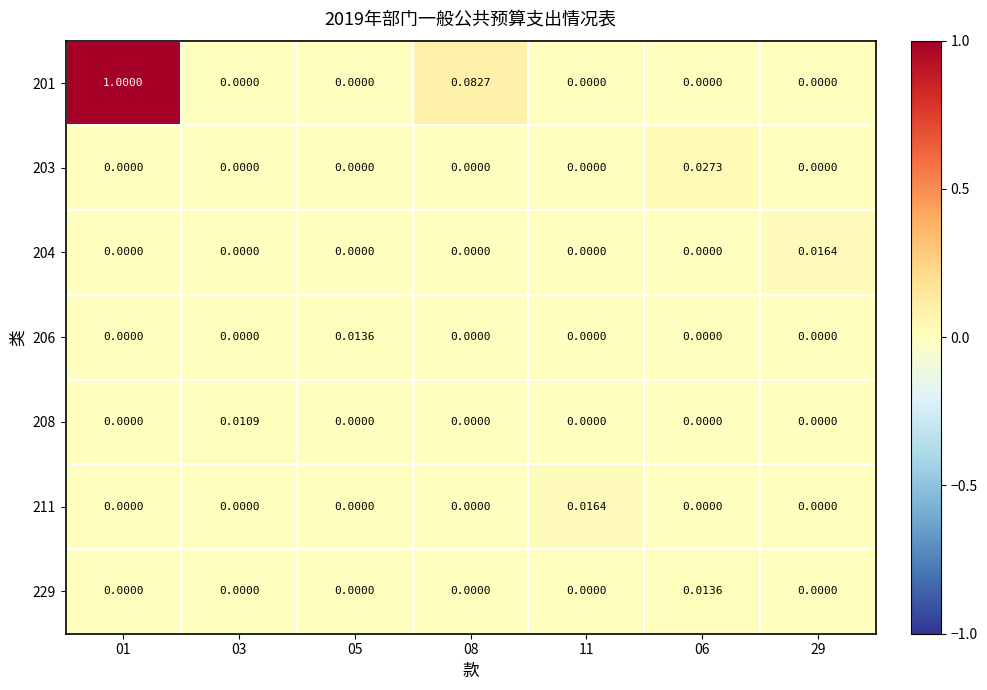

Which series has the widest spread of values?

201